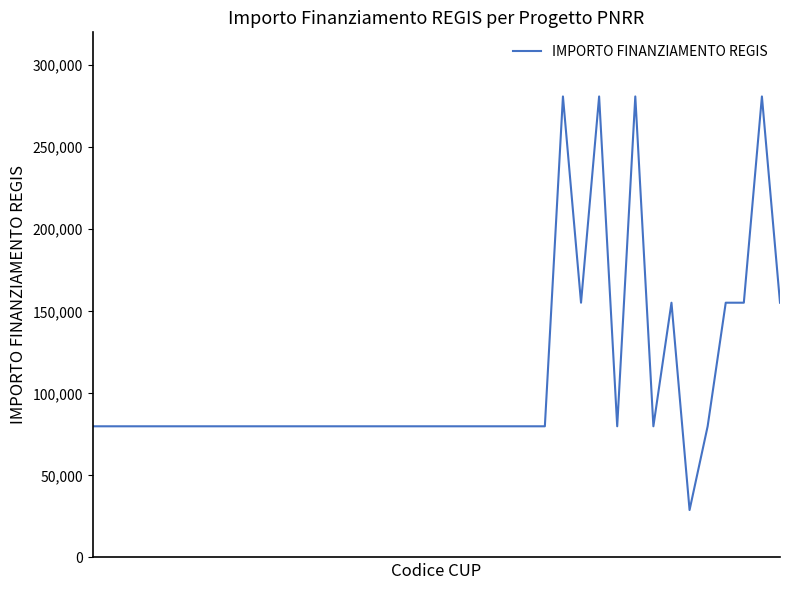

What is the minimum value shown in the chart?

28902